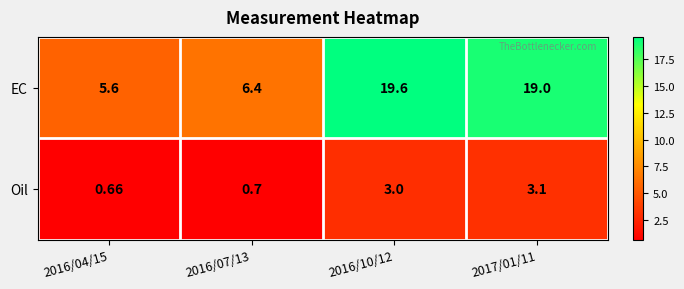

Which series has the widest spread of values?

EC